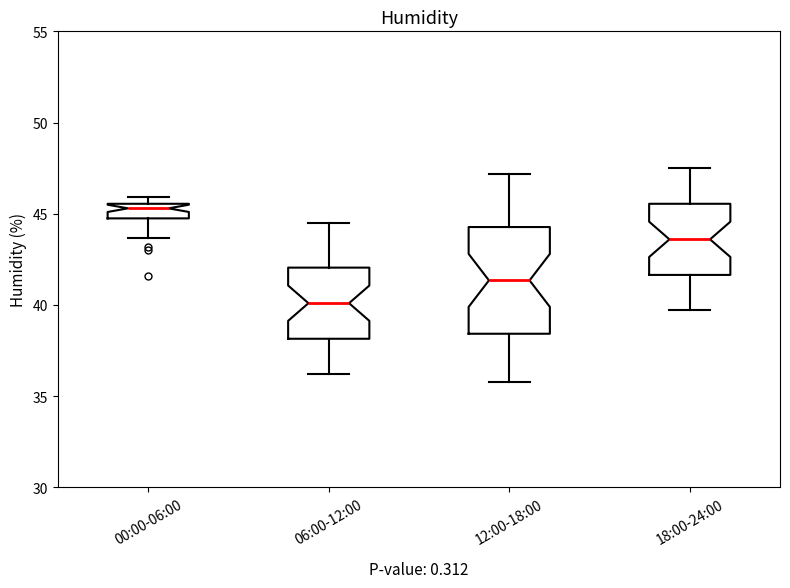

Reading left to right, transcribe this box plot: for each box, give where its median line is, the range the box spans, and where its two whiskers end, as read against the y-axis. The values are not printed on the chart, so give them approximately, as read against the axis.

00:00-06:00: median 45.5 (just below the box's upper edge), box 45.0 to 45.5, whiskers 43.5 to 46.0
06:00-12:00: median 40.0, box 38.0 to 42.0, whiskers 36.0 to 44.5
12:00-18:00: median 41.5, box 38.5 to 44.5, whiskers 36.0 to 47.0
18:00-24:00: median 43.5, box 41.5 to 45.5, whiskers 39.5 to 47.5